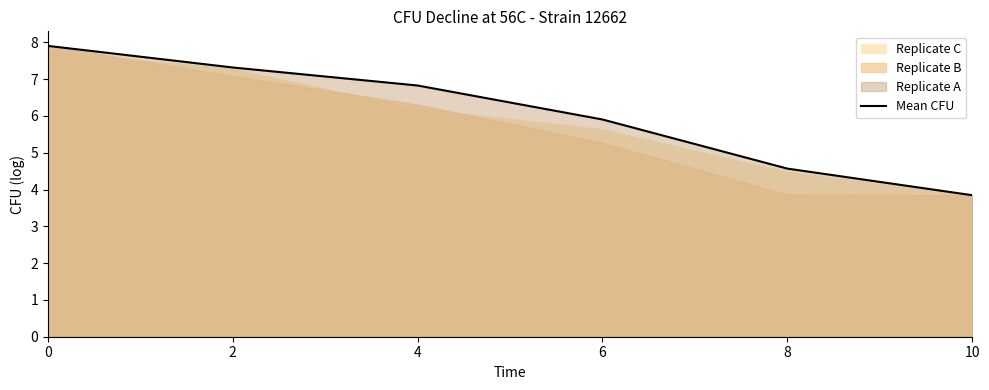

Rank the categories by value from highest to lowest.

0, 2, 4, 6, 8, 10